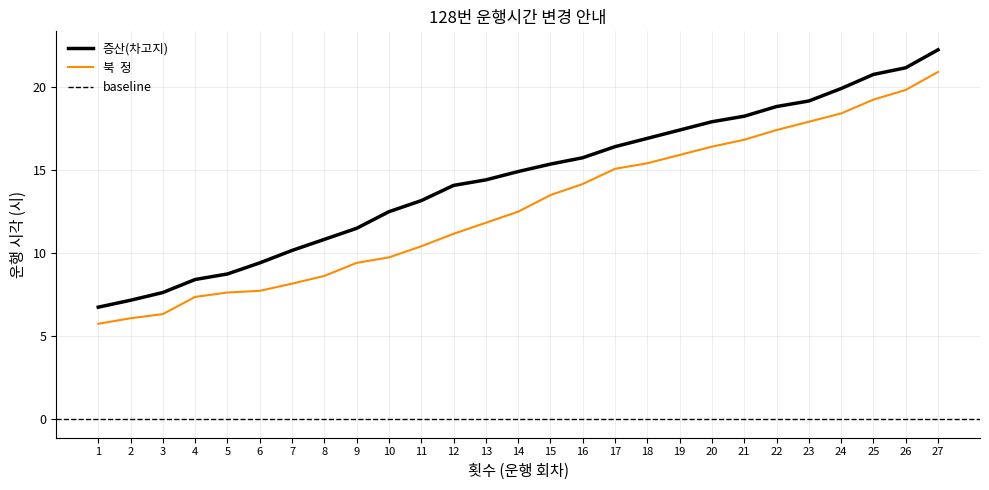

What is the spread (max minus min) of values at 20?

1.5